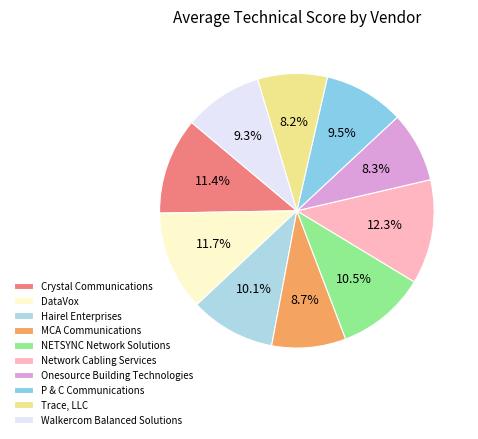

Between Network Cabling Services and P & C Communications, which is larger?

Network Cabling Services